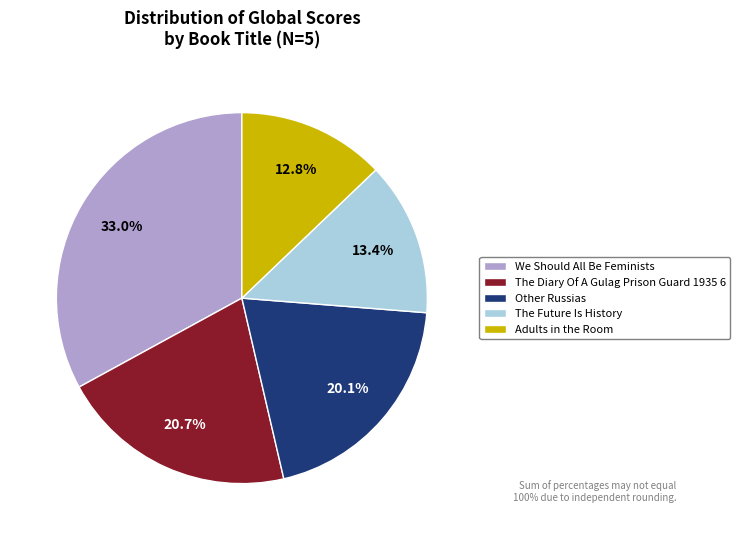

How much of the chart is everything except Other Russias?

79.9%